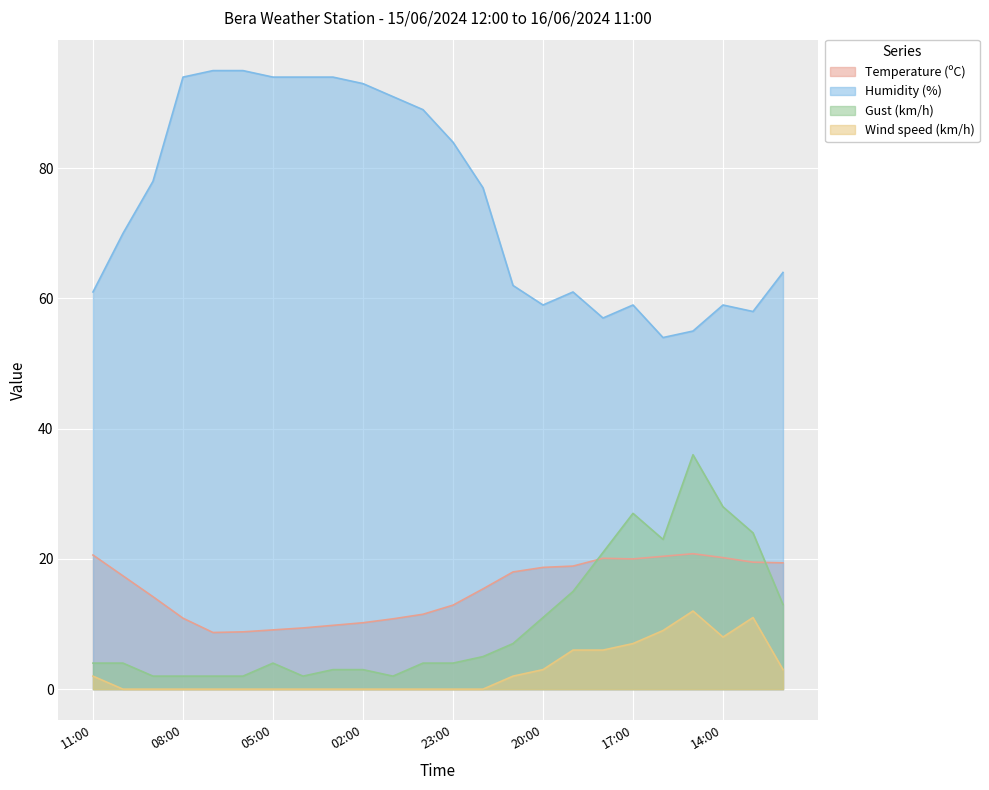

True or false: Gust (km/h) and Wind speed (km/h) intersect in this chart.

False